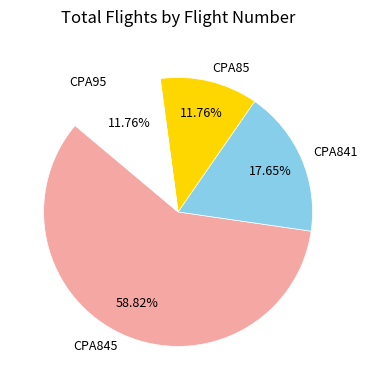

Do CPA85 and CPA95 together represent more than half of the pie?

No